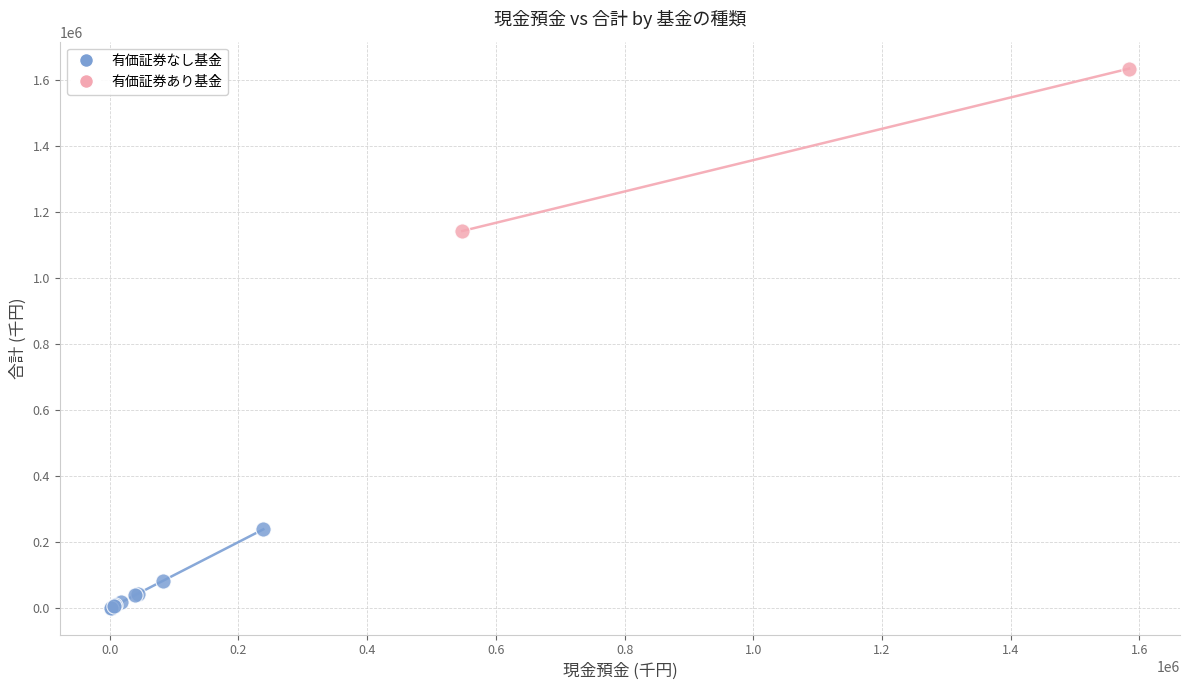

What are all the series names shown in the legend?

有価証券なし基金, 有価証券あり基金